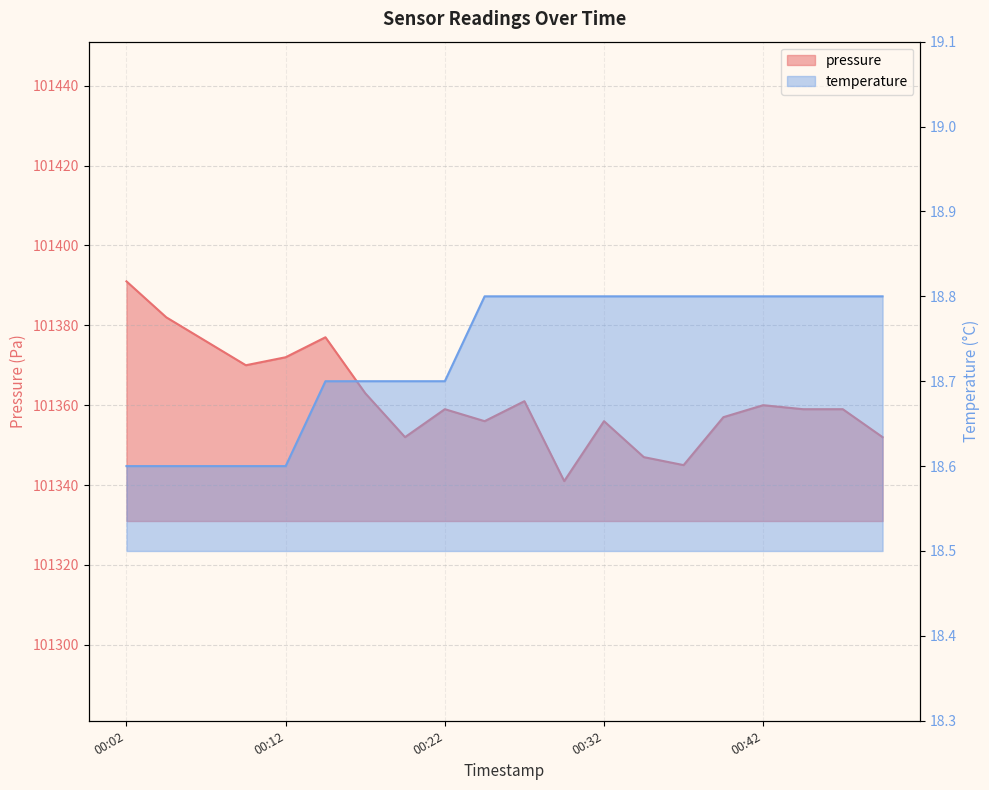

Which series has the largest range (max minus min)?

pressure